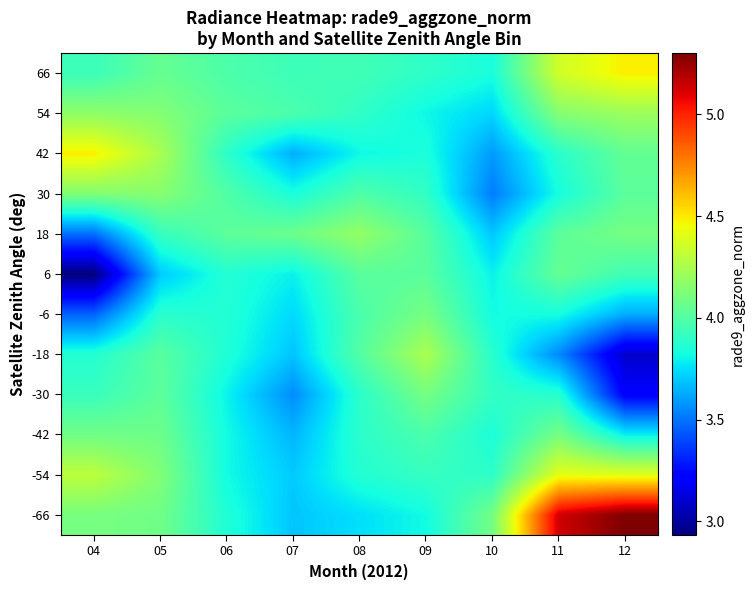

Reading left to right, extract all data points from this chart.

-66: 04=4.1	05=4.1	06=3.9	07=3.7	08=3.8	09=3.8	10=4.1	11=5.1	12=5.3
-54: 04=4.3	05=4.1	06=3.8	07=3.7	08=3.9	09=3.9	10=3.9	11=4.4	12=4.4
-42: 04=4.1	05=4.1	06=3.8	07=3.7	08=3.9	09=4.0	10=3.8	11=4.1	12=3.8
-30: 04=3.9	05=4.0	06=3.8	07=3.6	08=3.9	09=4.1	10=3.9	11=3.9	12=3.2
-18: 04=3.9	05=4.0	06=3.9	07=3.7	08=4.0	09=4.3	10=3.9	11=3.6	12=3.1
-6: 04=3.5	05=3.9	06=3.9	07=3.7	08=4.0	09=4.1	10=3.8	11=3.8	12=3.6
6: 04=2.9	05=3.7	06=3.9	07=3.8	08=4.0	09=4.0	10=3.8	11=4.1	12=3.9
18: 04=3.5	05=3.9	06=4.0	07=4.1	08=4.2	09=4.0	10=3.7	11=4.0	12=4.1
30: 04=4.1	05=4.2	06=4.0	07=3.8	08=4.0	09=3.9	10=3.5	11=3.8	12=4.0
42: 04=4.5	05=4.2	06=3.9	07=3.6	08=3.8	09=3.8	10=3.6	11=3.9	12=4.0
54: 04=4.2	05=4.1	06=4.0	07=4.0	08=3.9	09=3.8	10=3.7	11=4.1	12=4.2
66: 04=3.9	05=4.1	06=4.0	07=3.9	08=3.9	09=3.9	10=3.8	11=4.4	12=4.5